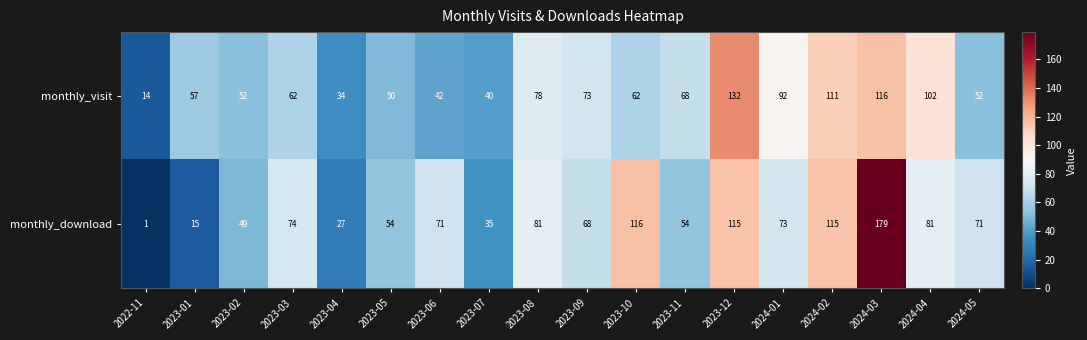

The monthly_visit series shows 40 at 2023-07. True or false?

True